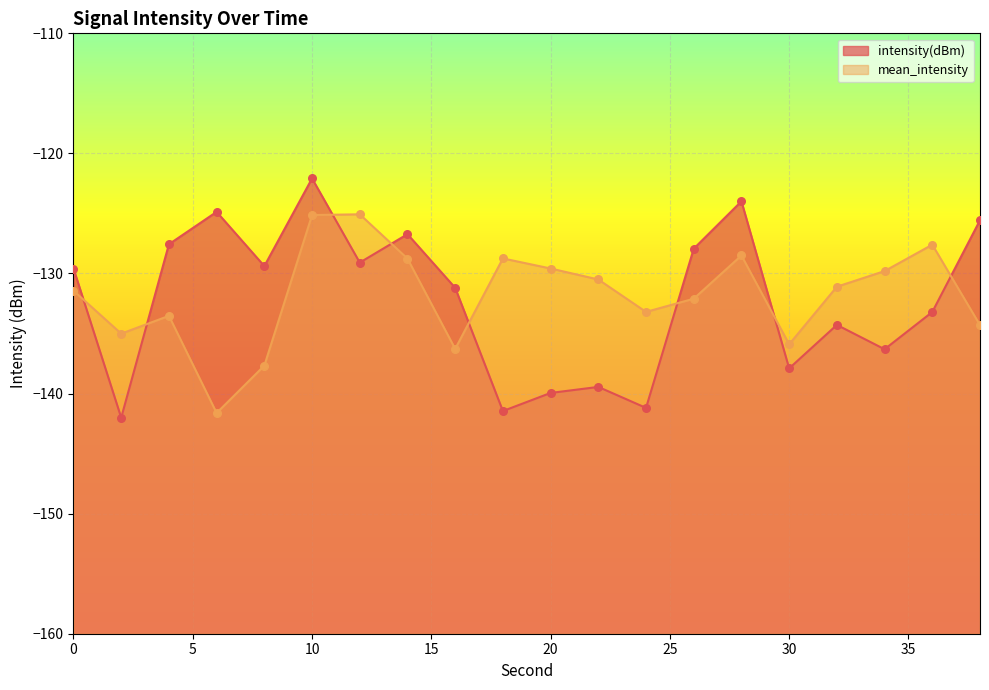

Is the value of intensity(dBm) at 6 greater than the value of mean_intensity at 16?

Yes